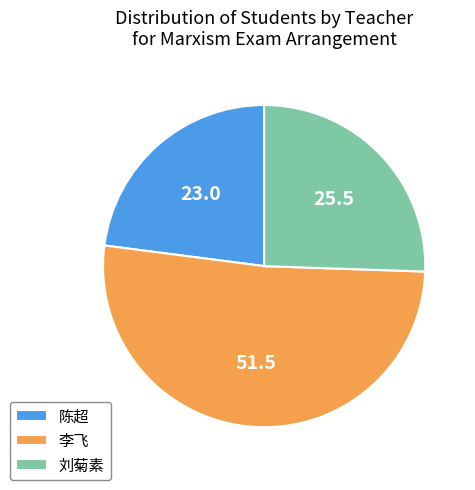

Approximately how many times larger is the value at 李飞 compared to 陈超?

2.2